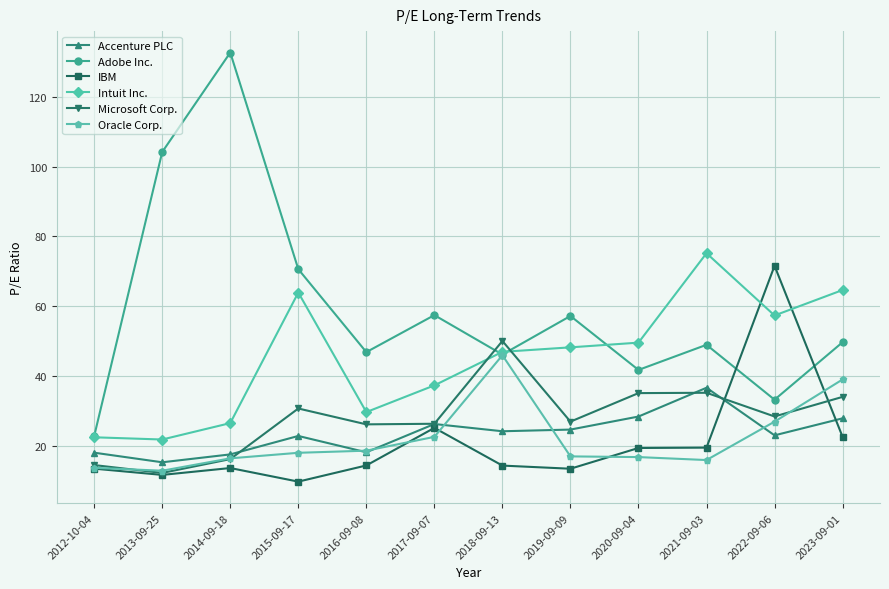

What is the label of the 3rd point from the left?

2014-09-18